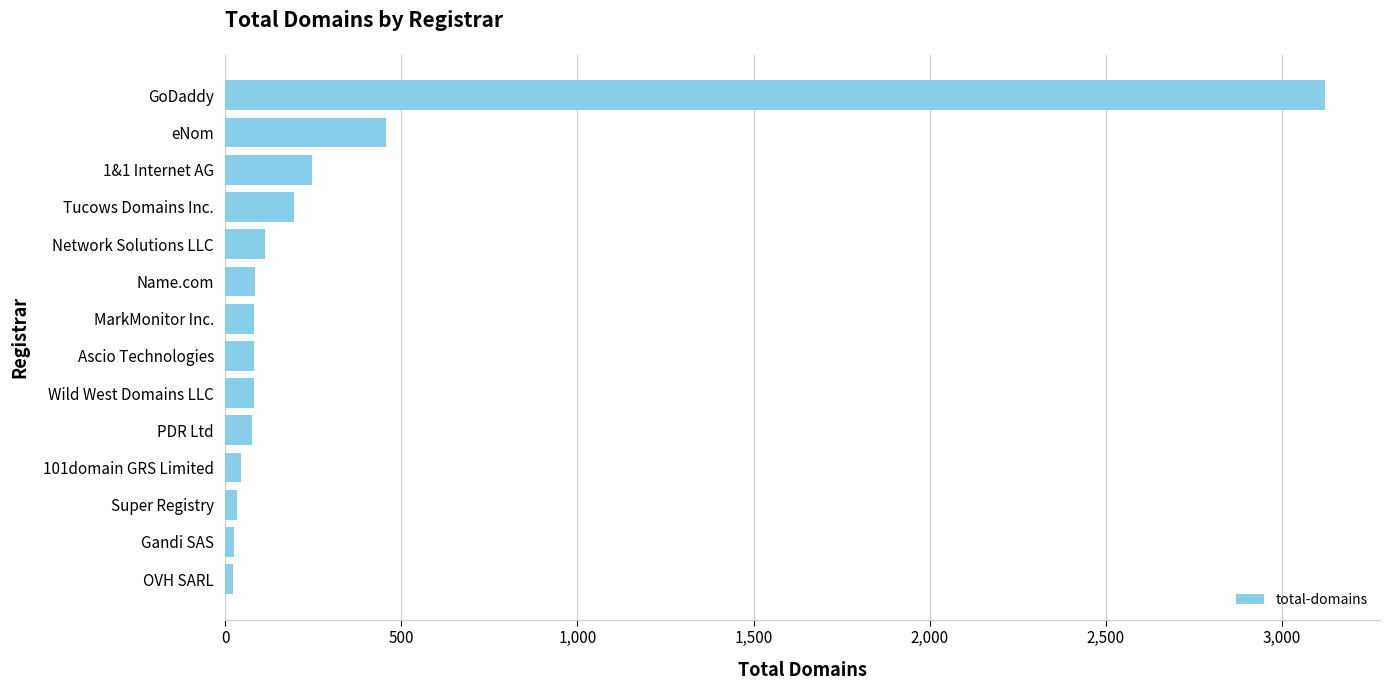

Between 1&1 Internet AG and GoDaddy, which is larger?

GoDaddy